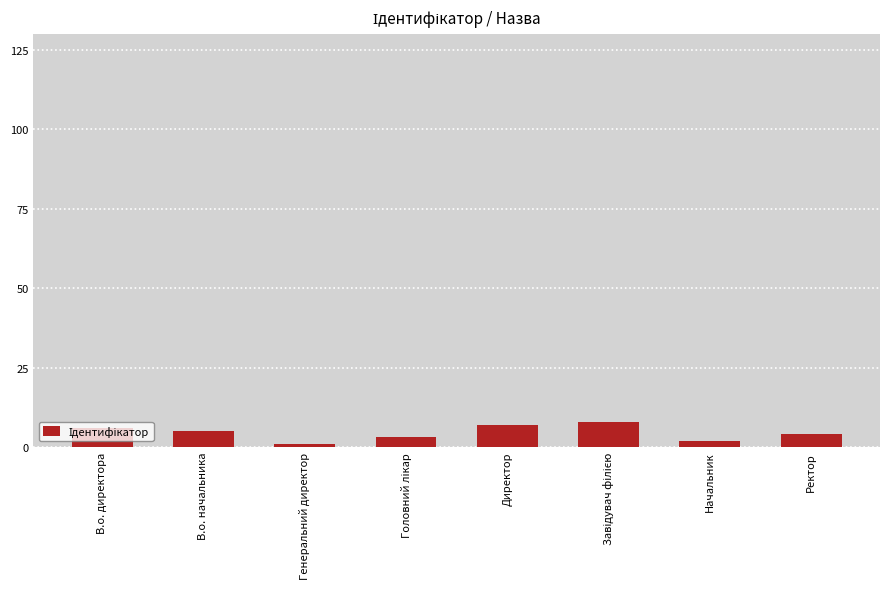

Does the chart contain any negative values?

No